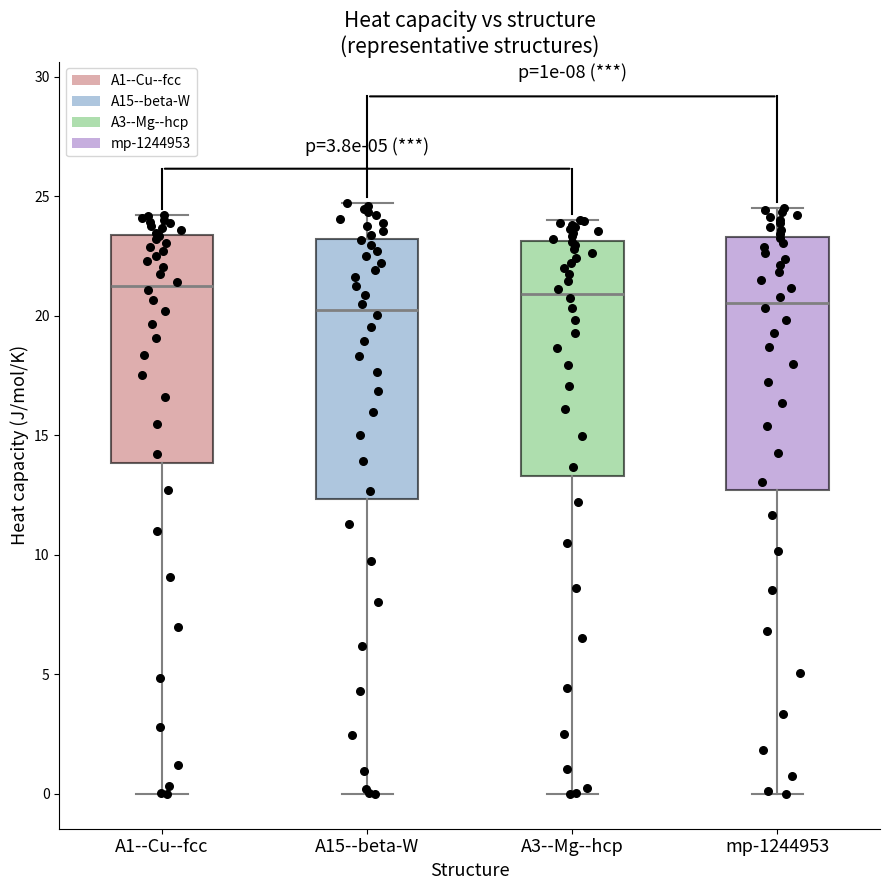

Reading left to right, transcribe this box plot: for each box, give where its median line is, the range the box spans, and where its two whiskers end, as read against the y-axis. The values are not printed on the chart, so give them approximately, as read against the axis.

A1--Cu--fcc: median 21.5, box 14.0 to 23.5, whiskers 0.0 to 24.0
A15--beta-W: median 20.0, box 12.5 to 23.0, whiskers 0.0 to 24.5
A3--Mg--hcp: median 21.0, box 13.5 to 23.0, whiskers 0.0 to 24.0
mp-1244953: median 20.5, box 12.5 to 23.5, whiskers 0.0 to 24.5